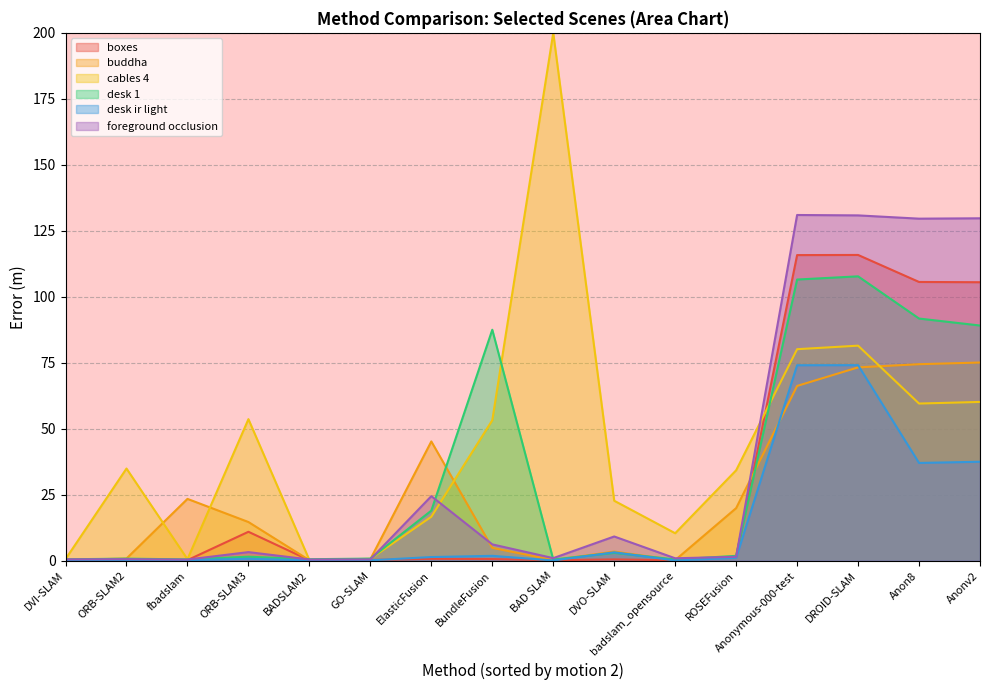

At which label does buddha reach its minimum?

BADSLAM2